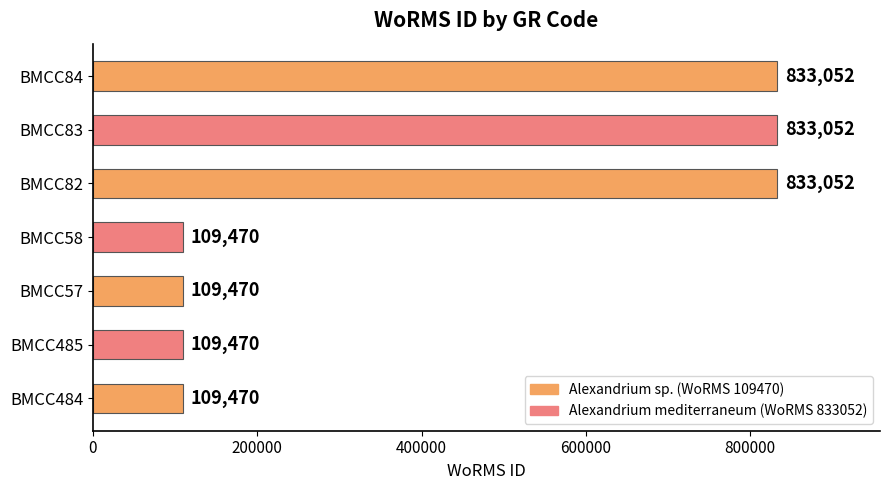

What is the sum of all values?

2937036